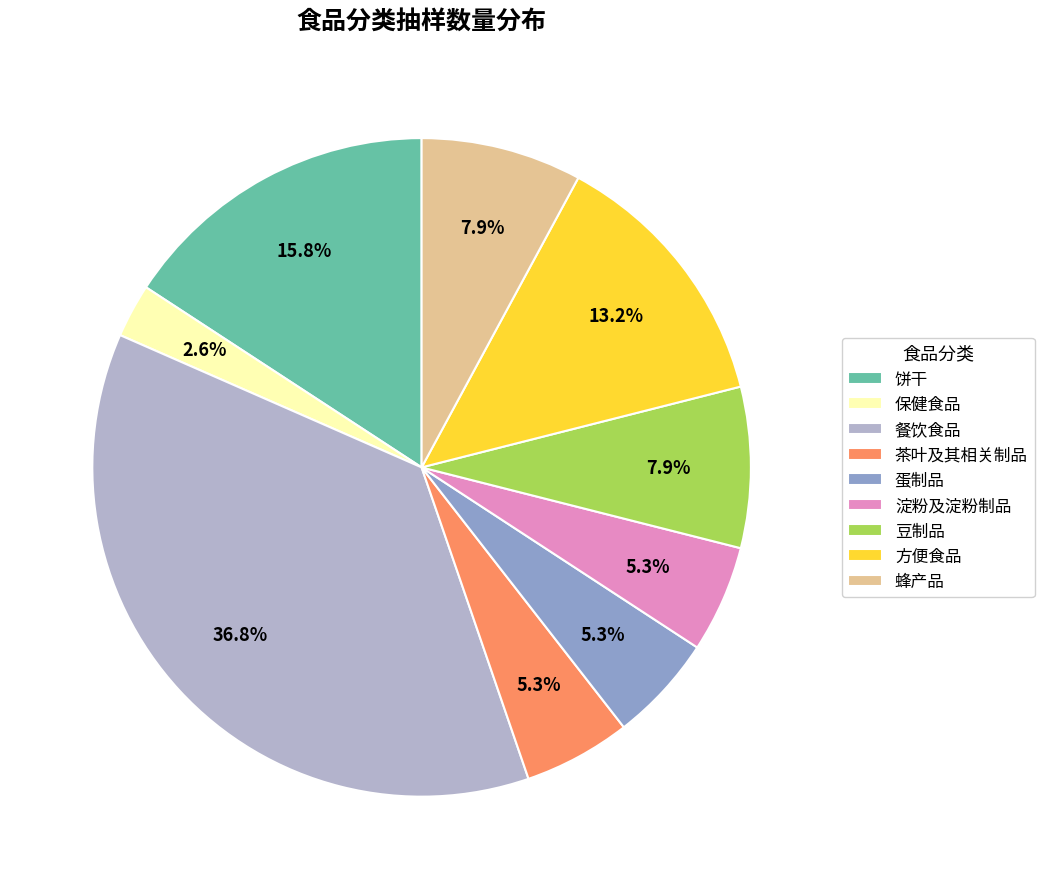

The 豆制品 slice represents 8% of the pie. True or false?

True